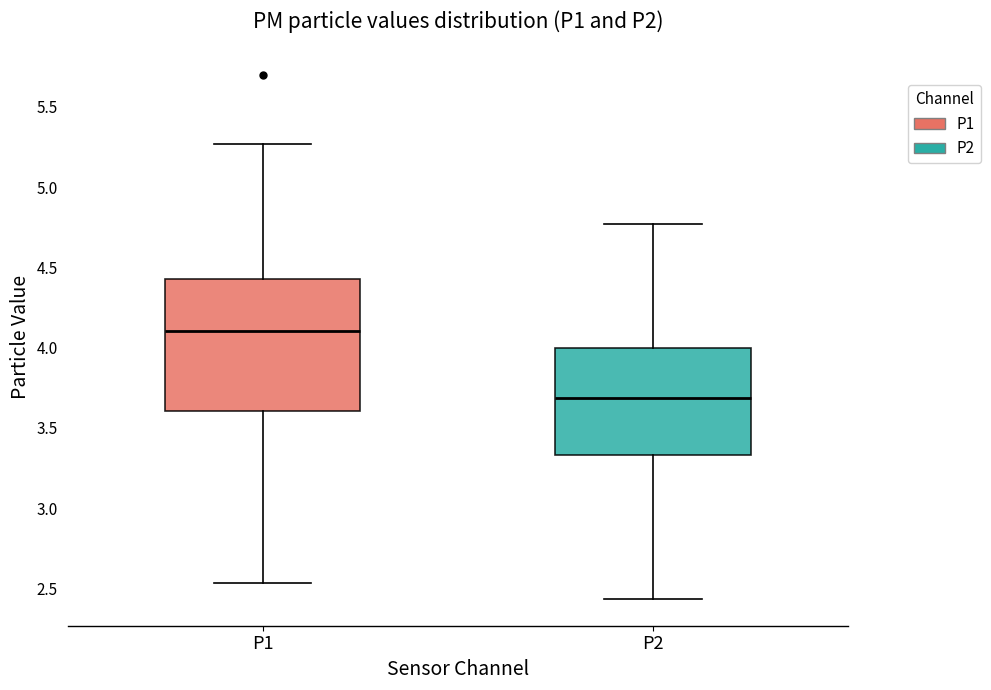

Which box's median line is the highest?

P1